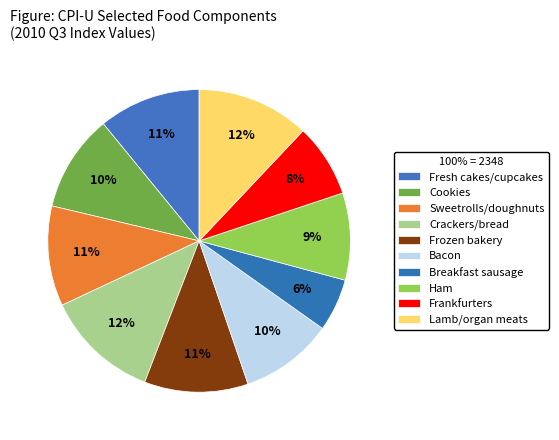

Which category has the biggest portion of the pie?

Crackers; bread; and cracker products